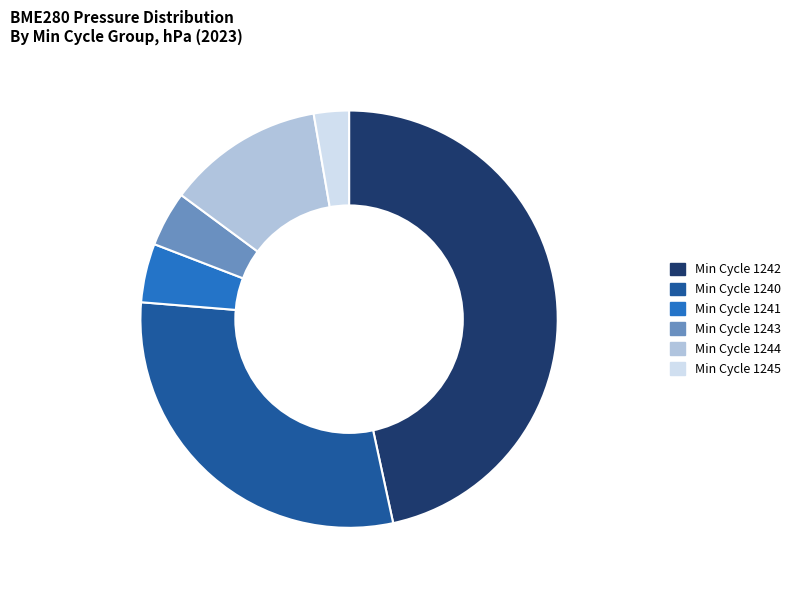

True or false: Min Cycle 1242 accounts for 47% of the total.

True